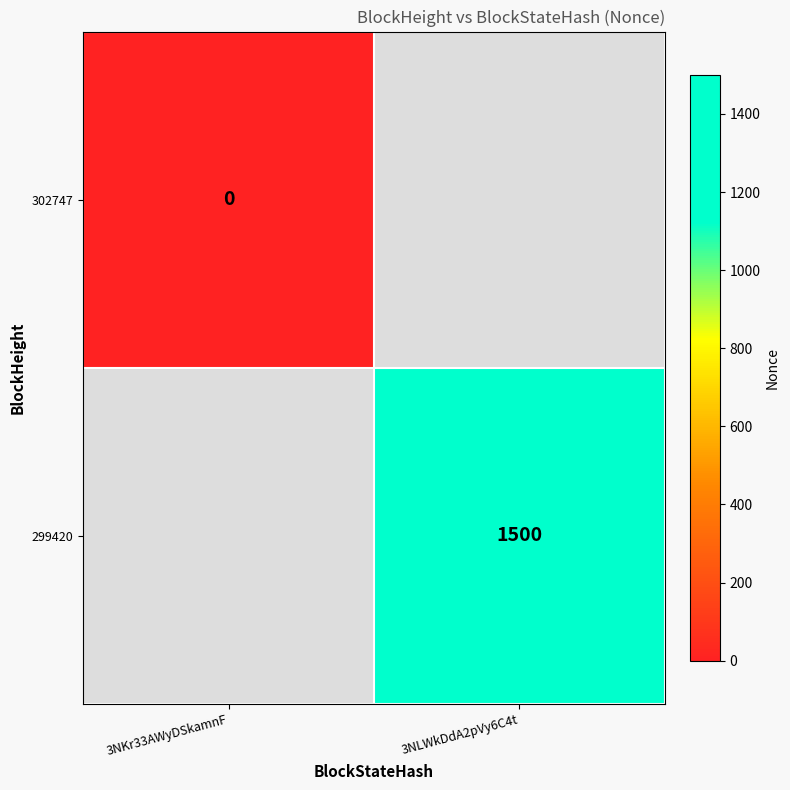

What is the greatest value displayed?

1500.0